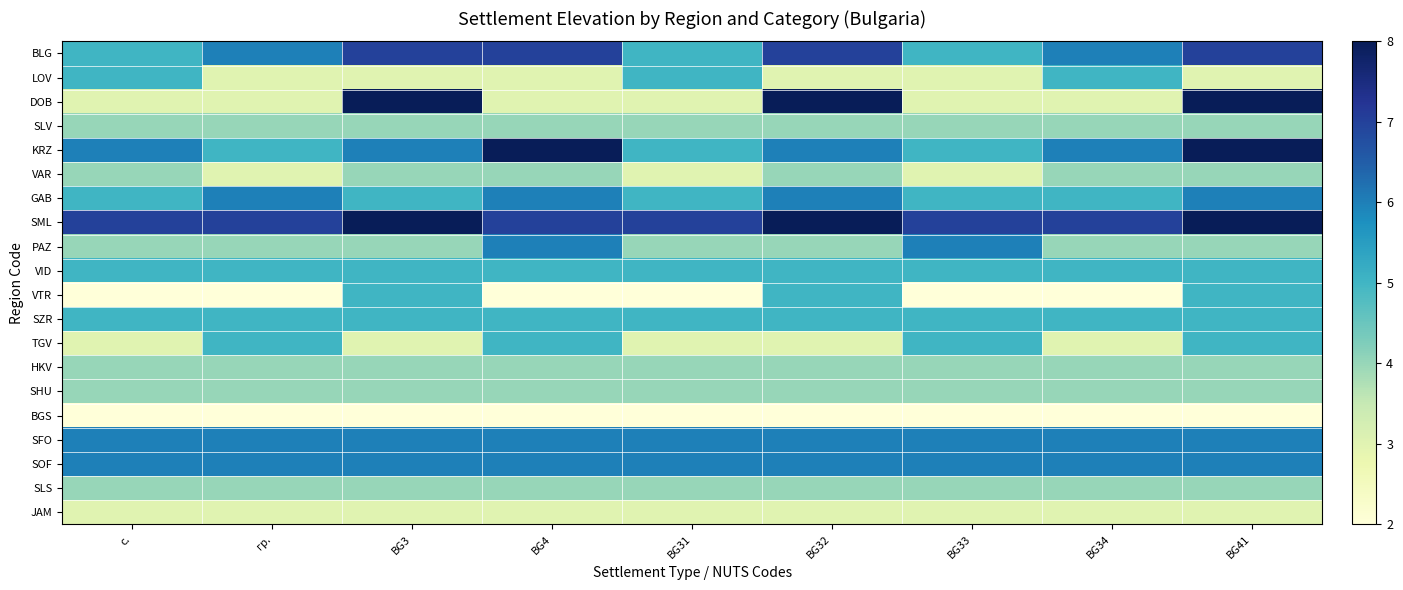

At how many categories does at least one series exceed 5?

9